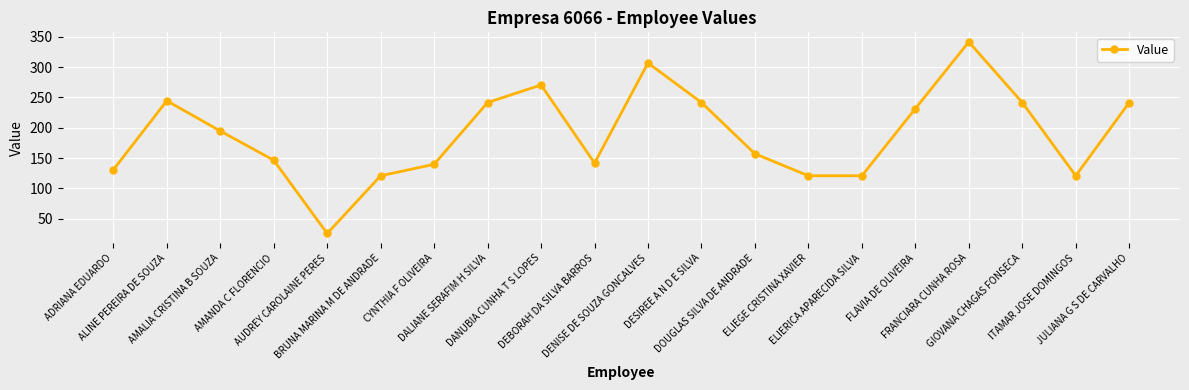

What is the label of the 10th point from the left?

DEBORAH DA SILVA BARROS